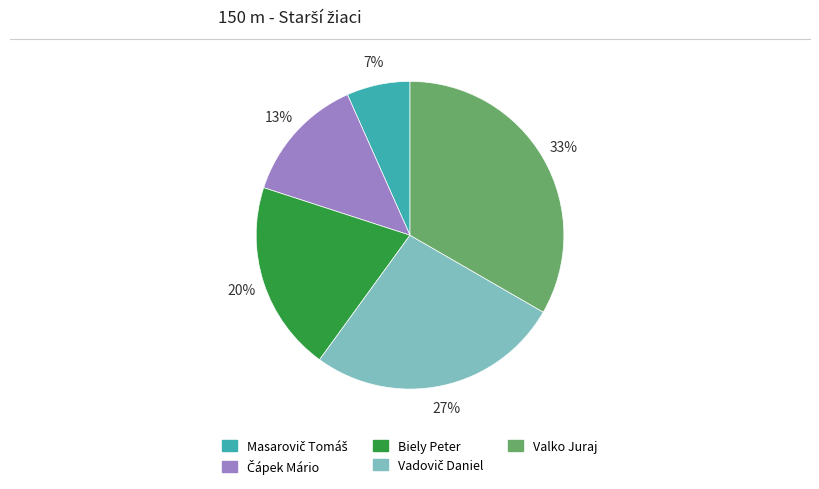

To the nearest percent, what portion does Valko Juraj represent?

33%